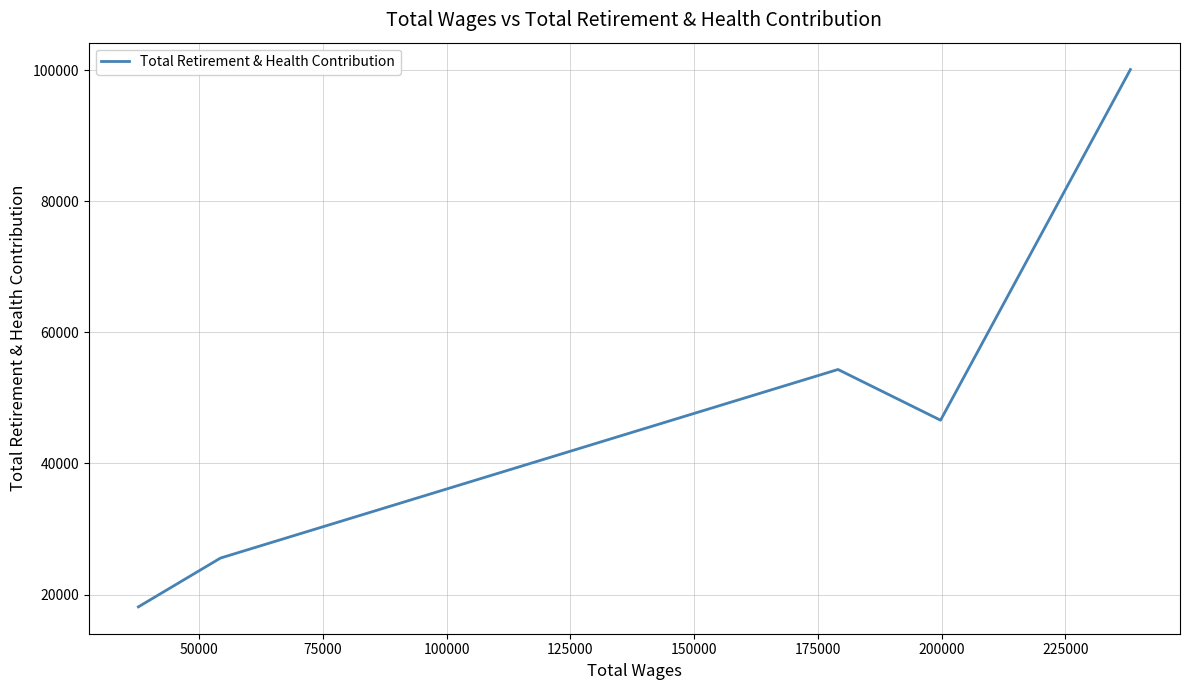

What is the difference between the maximum and minimum values?

81968